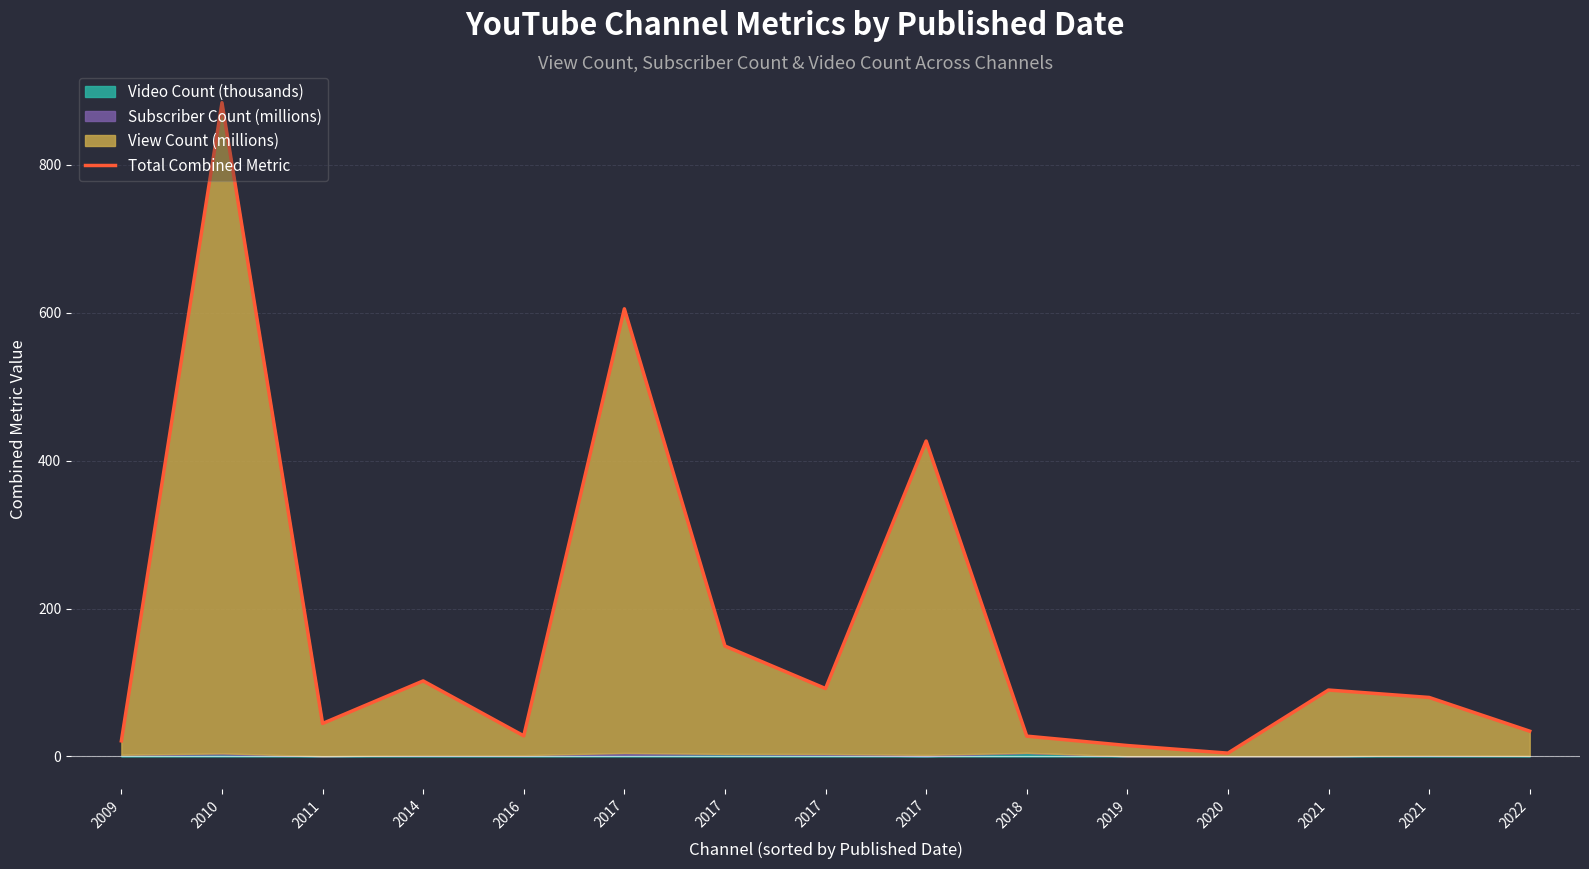

Reading left to right, extract all data points from this chart.

2009=21.1	2010=883.9	2011=44.6	2014=102.1	2016=27.8	2017=605.2	2017=149.3	2017=91.8	2017=426.4	2018=27.4	2019=14.8	2020=4.5	2021=89.8	2021=79.8	2022=34.2